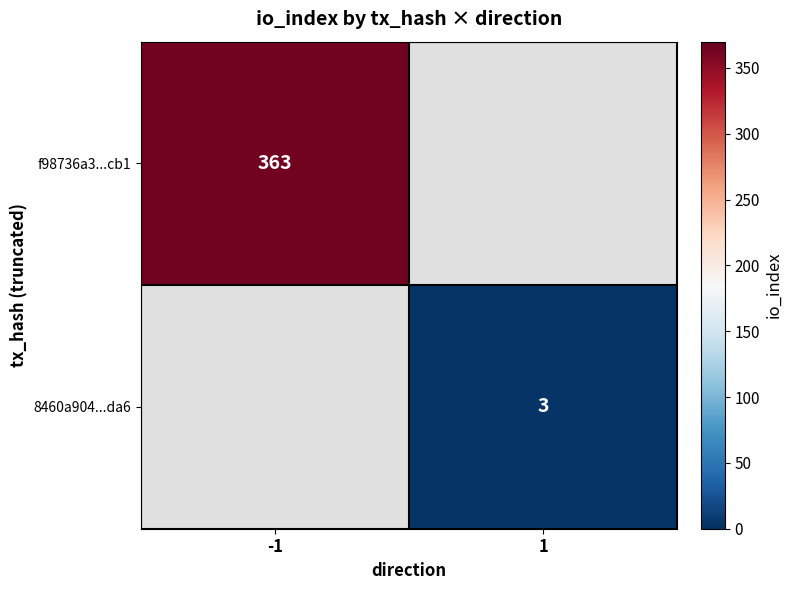

The value of 8460a904...da6 at 1 is 3. True or false?

True